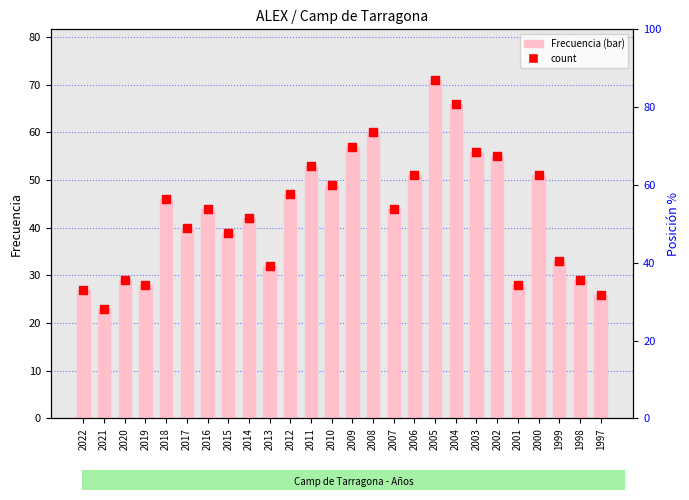

Is the value of count at 2021 greater than the value of Frecuencia at 1997?

No